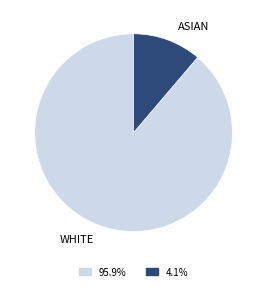

Rank the categories by value from highest to lowest.

WHITE, ASIAN